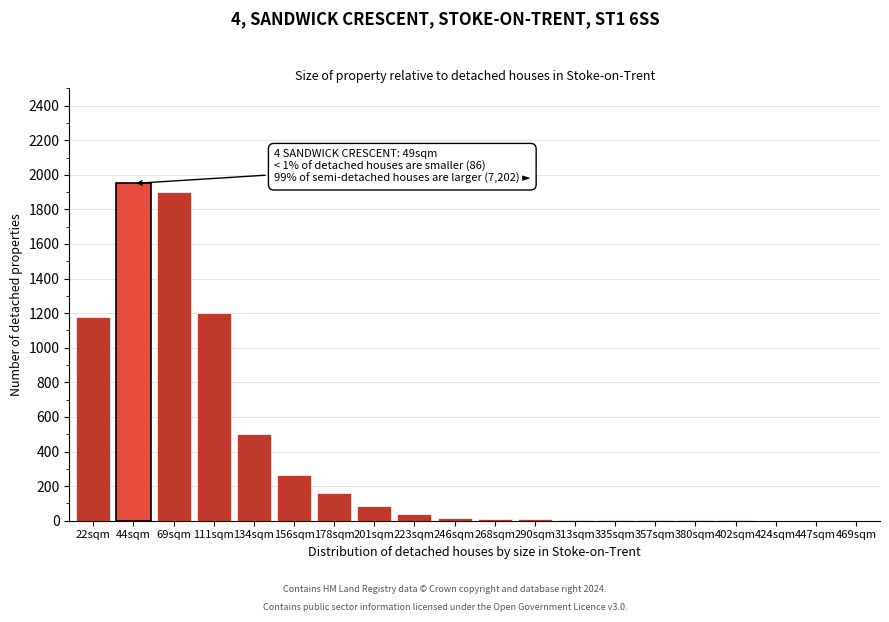

What is the sum of all values?

7330